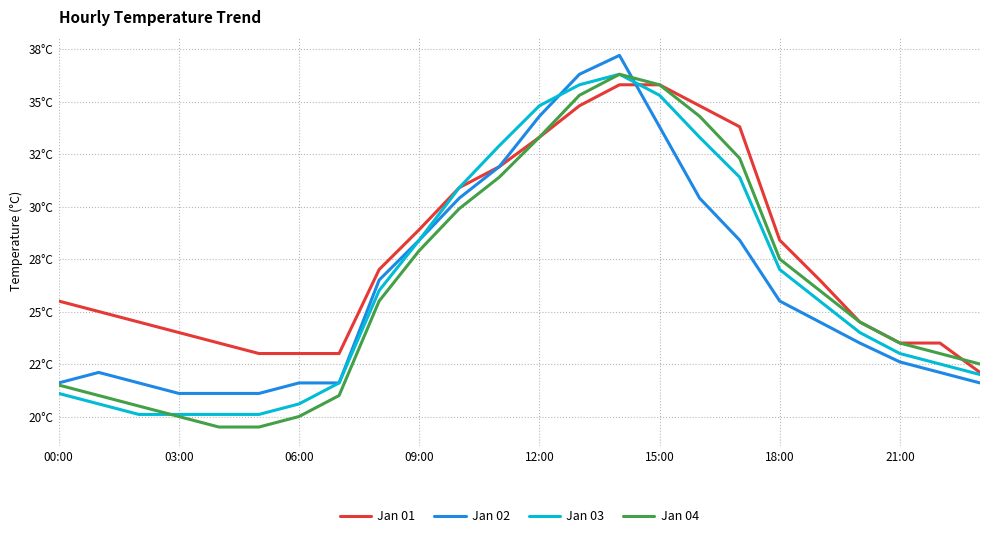

Is this an area chart (filled region under the line)?

No